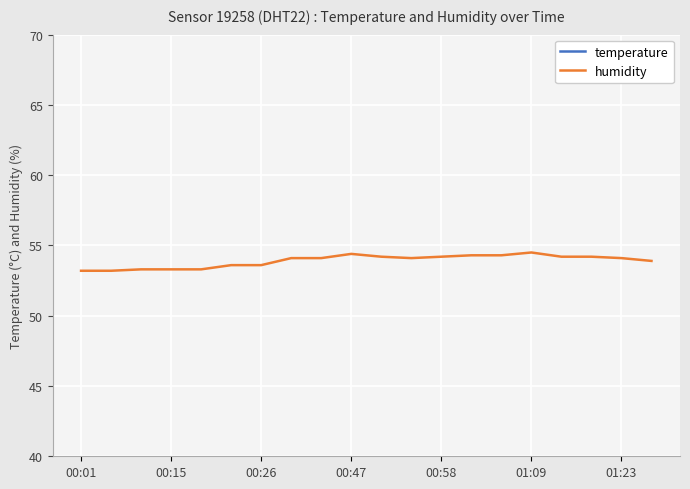

What is the sum of all temperature values?

387.1